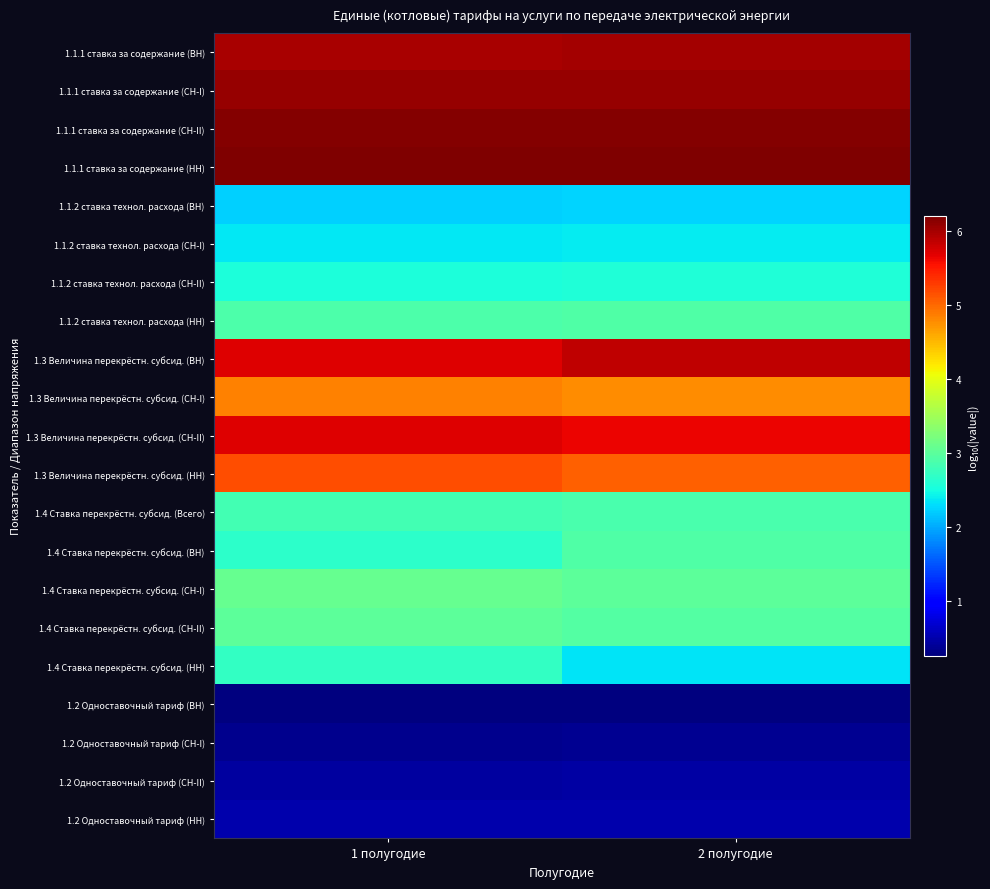

List the series in order of their peak value, highest first.

1.1.1 ставка за содержание (НН), 1.1.1 ставка за содержание (СН-II), 1.1.1 ставка за содержание (СН-I), 1.1.1 ставка за содержание (ВН), 1.3 Величина перекрёстн. субсид. (ВН), 1.3 Величина перекрёстн. субсид. (СН-II), 1.3 Величина перекрёстн. субсид. (НН), 1.3 Величина перекрёстн. субсид. (СН-I), 1.4 Ставка перекрёстн. субсид. (СН-I), 1.4 Ставка перекрёстн. субсид. (СН-II), 1.1.2 ставка технол. расхода (НН), 1.4 Ставка перекрёстн. субсид. (ВН), 1.4 Ставка перекрёстн. субсид. (Всего), 1.4 Ставка перекрёстн. субсид. (НН), 1.1.2 ставка технол. расхода (СН-II), 1.1.2 ставка технол. расхода (СН-I), 1.1.2 ставка технол. расхода (ВН), 1.2 Одноставочный тариф (НН), 1.2 Одноставочный тариф (СН-II), 1.2 Одноставочный тариф (СН-I), 1.2 Одноставочный тариф (ВН)